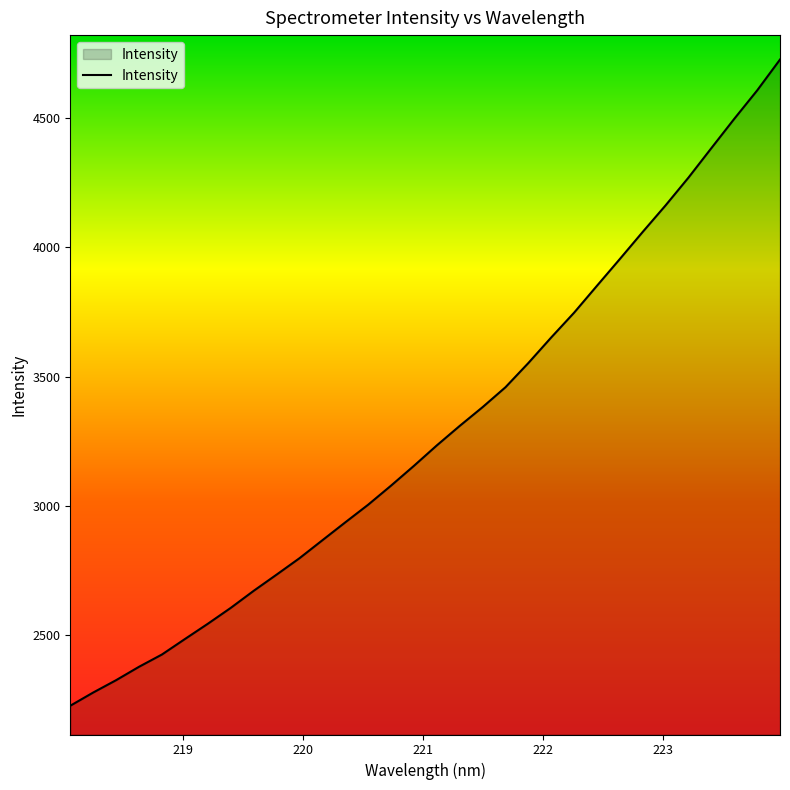

What is the greatest value displayed?

4726.7